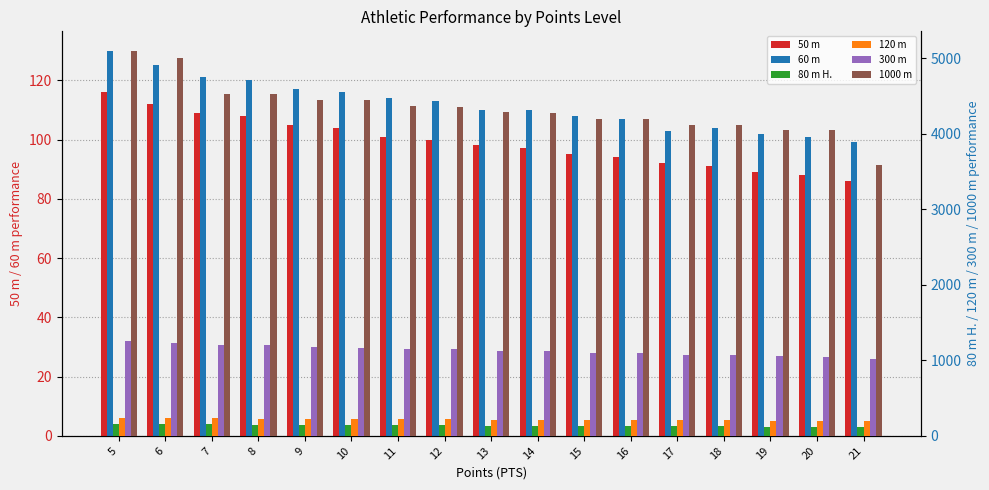

What is the maximum value shown in the chart?

5100